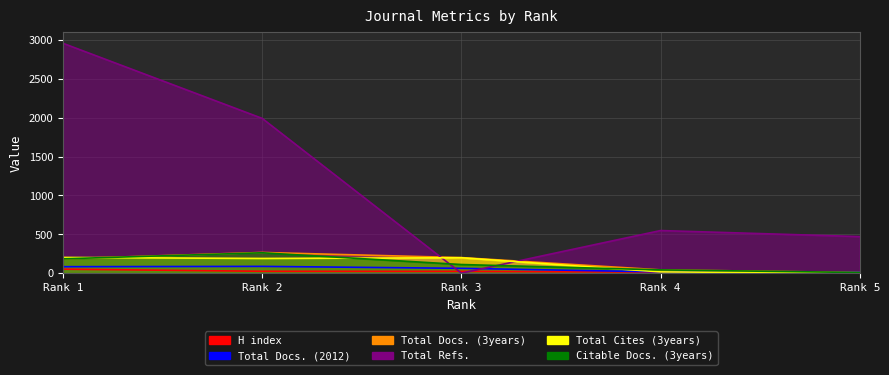

What is the maximum value shown in the chart?

2957